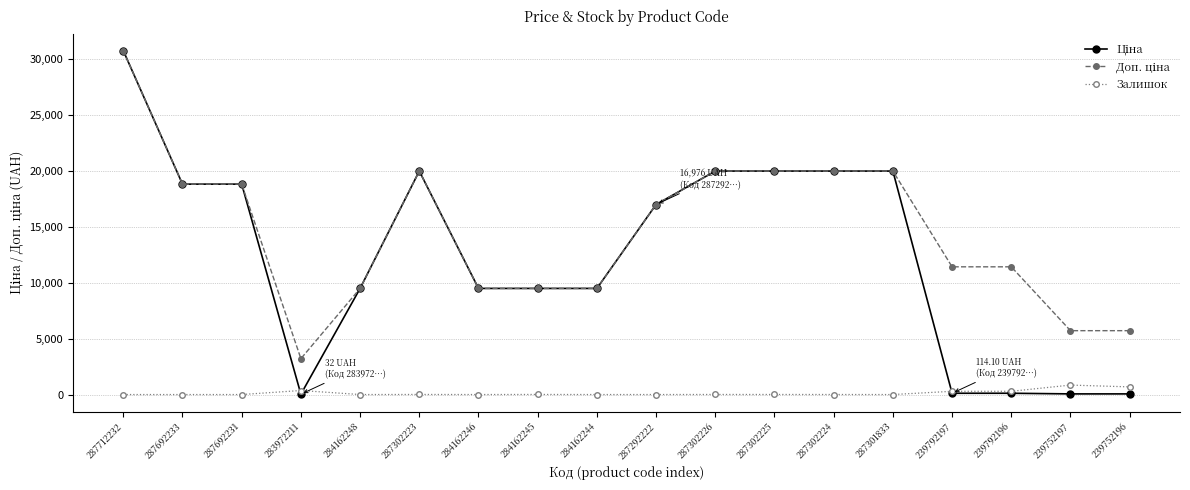

What is the highest value of the Залишок series?

845.0